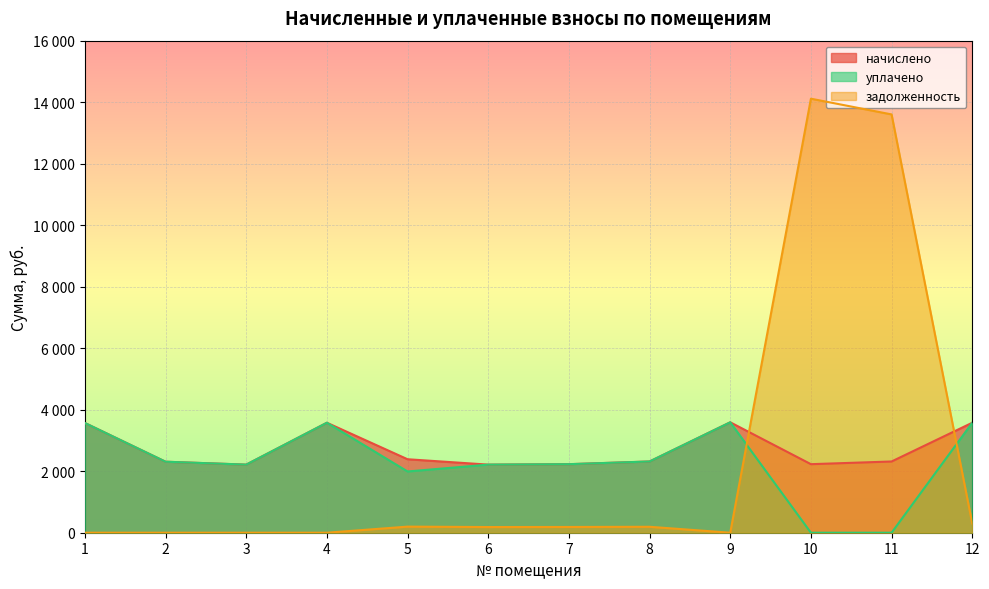

The value of задолженность at 7 is 112.6. True or false?

False